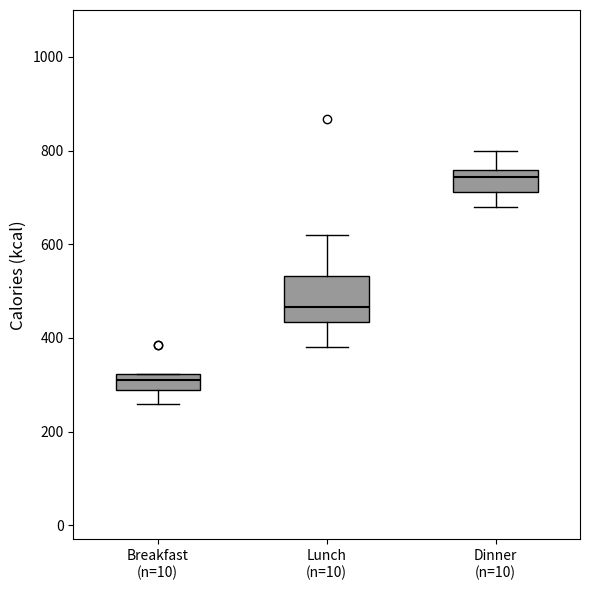

Reading left to right, transcribe this box plot: for each box, give where its median line is, the range the box spans, and where its two whiskers end, as read against the y-axis. The values are not printed on the chart, so give them approximately, as read against the axis.

Breakfast (n=10): median 320 (inside the box), box 280 to 320, whiskers 260 to 320
Lunch (n=10): median 460, box 440 to 540, whiskers 380 to 620
Dinner (n=10): median 740, box 720 to 760, whiskers 680 to 800